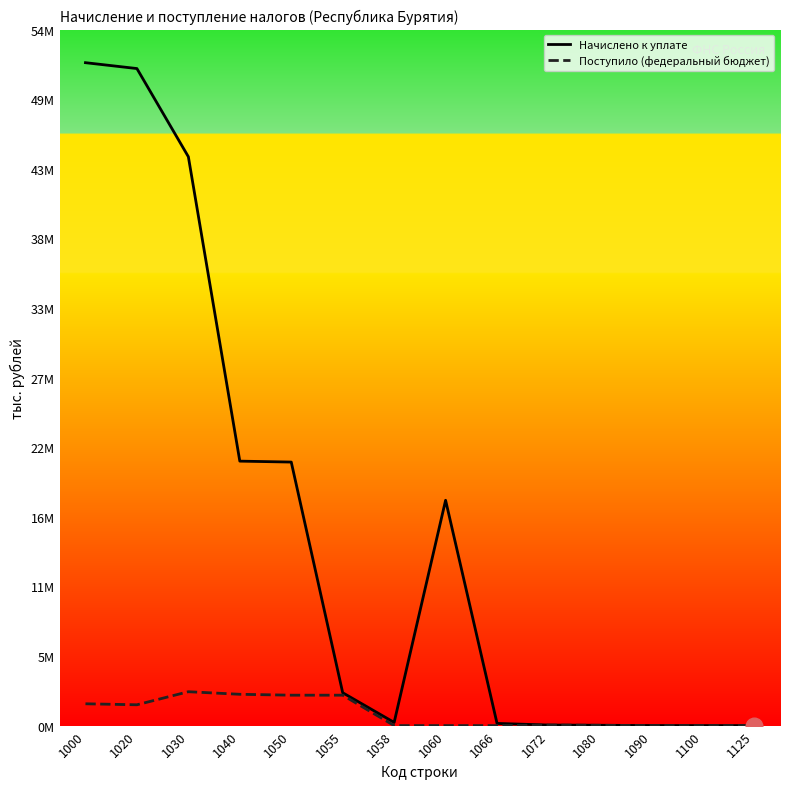

Does the chart display data point markers on the line(s)?

No